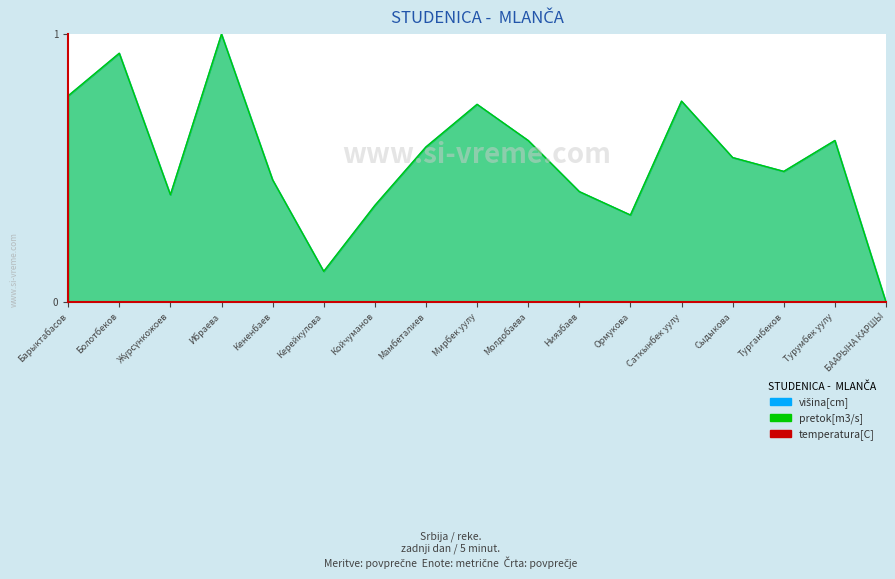

Between Кененбаев and Ормукова, which series saw the biggest shift?

pretok[m3/s]